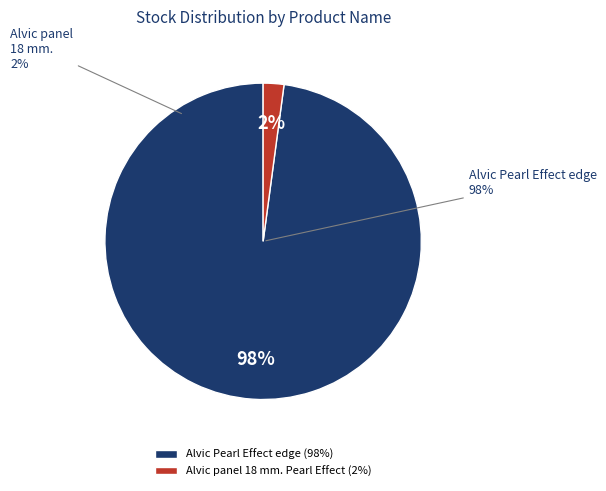

True or false: 231351583 accounts for 1% of the total.

False